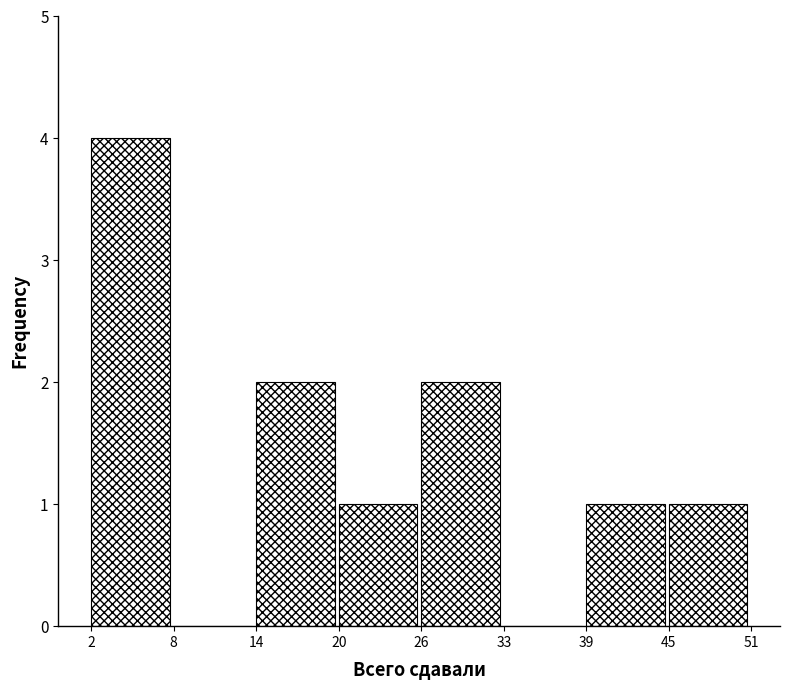

Over which range of the x-axis is the bar tallest?

2 to 8